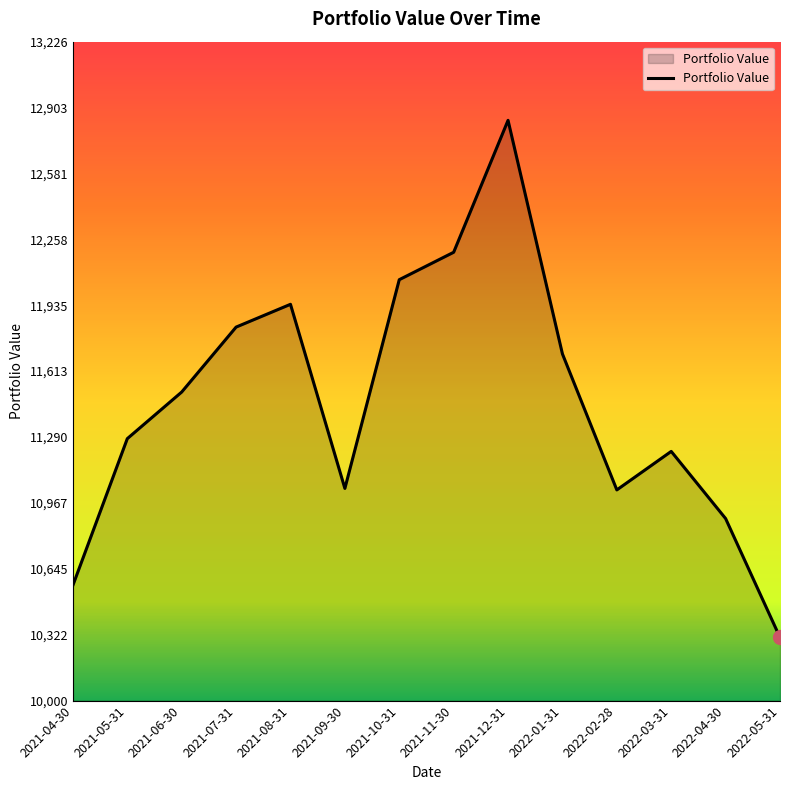

What is the greatest value displayed?

12840.8